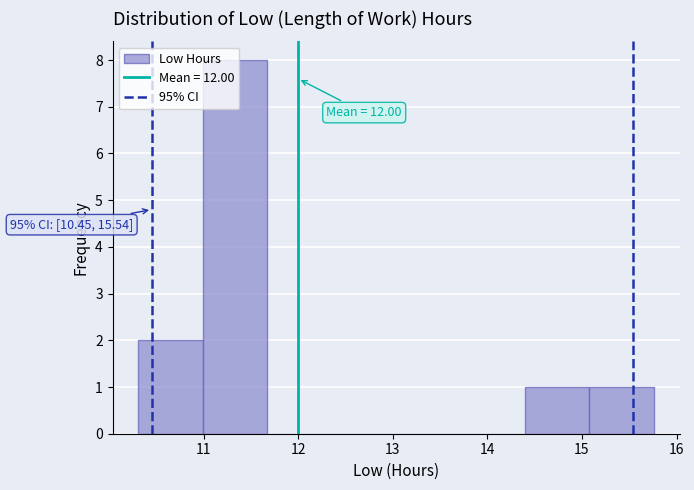

Which range on the x-axis has the tallest bar?

11.0 to 11.7